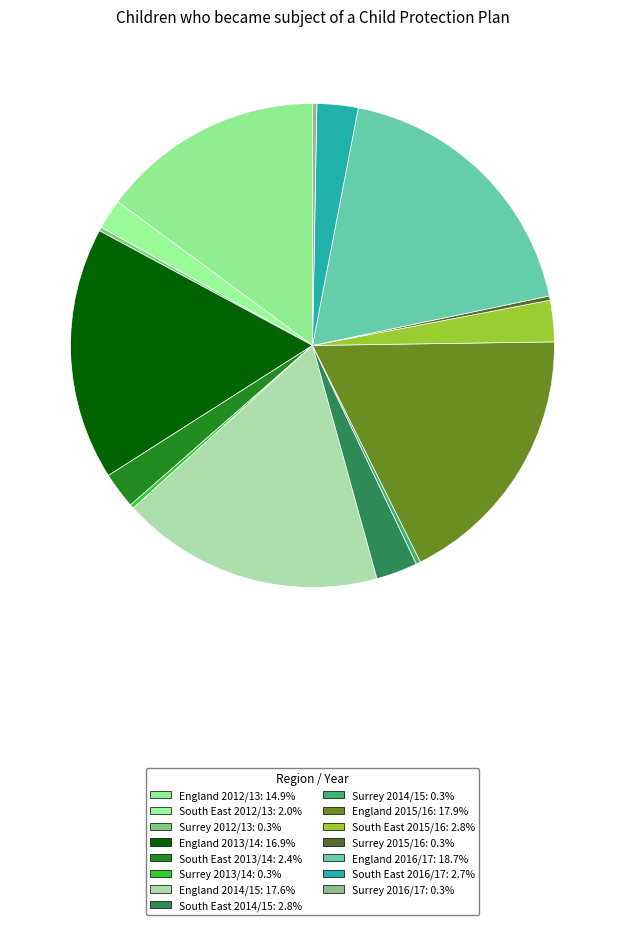

Combined, do Surrey 2013/14 and South East 2015/16 account for over 50%?

No